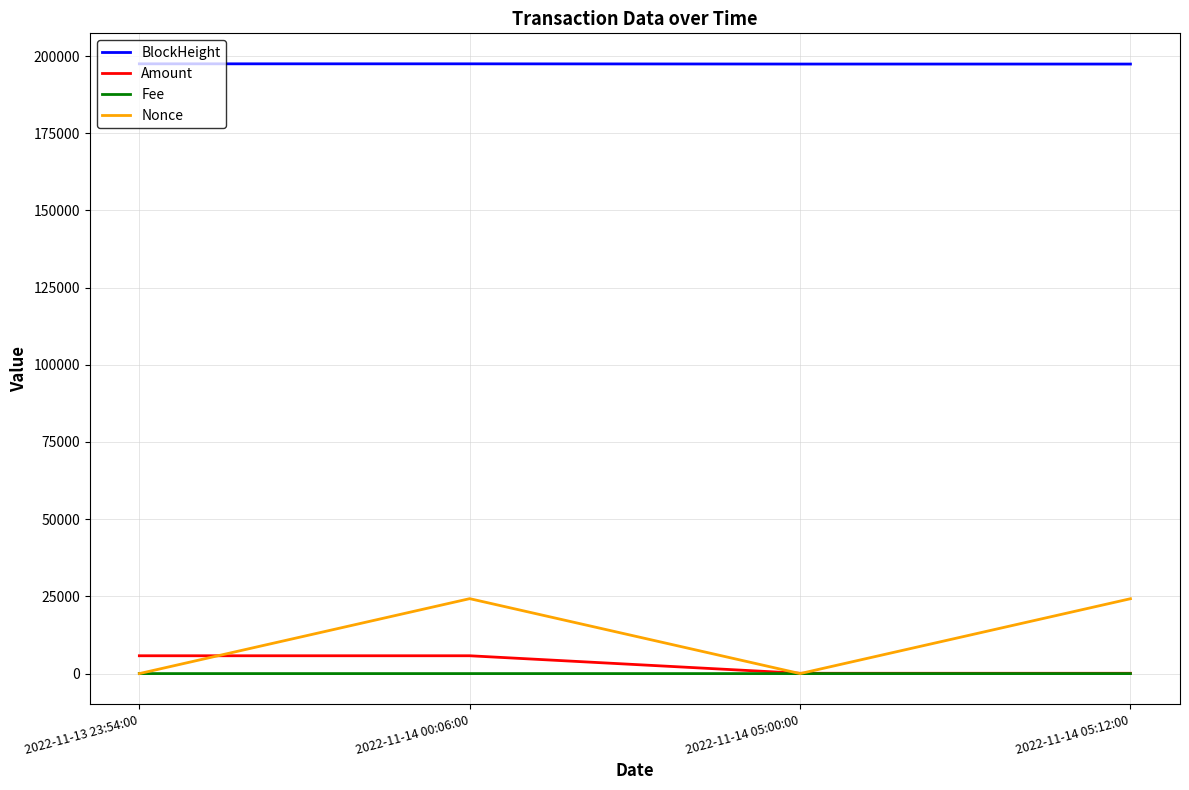

Does the chart have visible grid lines?

Yes